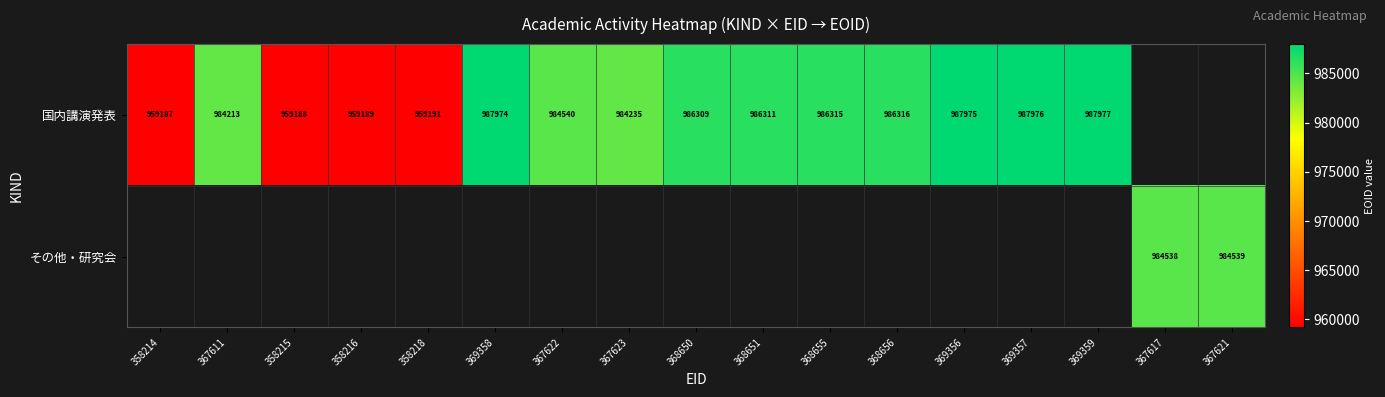

True or false: 国内講演発表 has a value of 643725 at 369359.

False